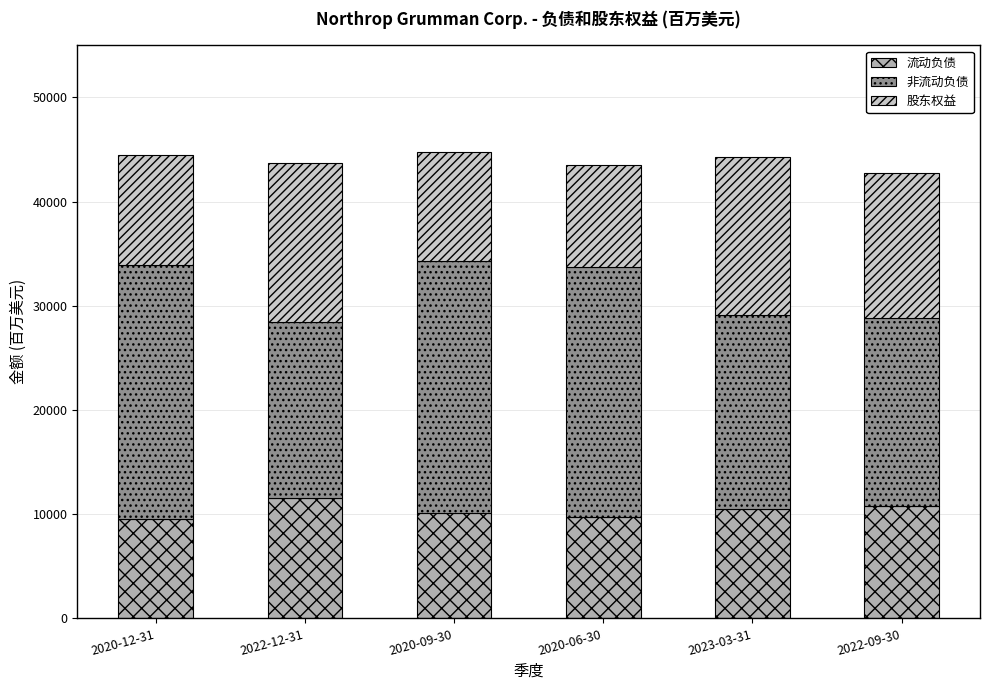

What is the sum of all 流动负债 values?

62298